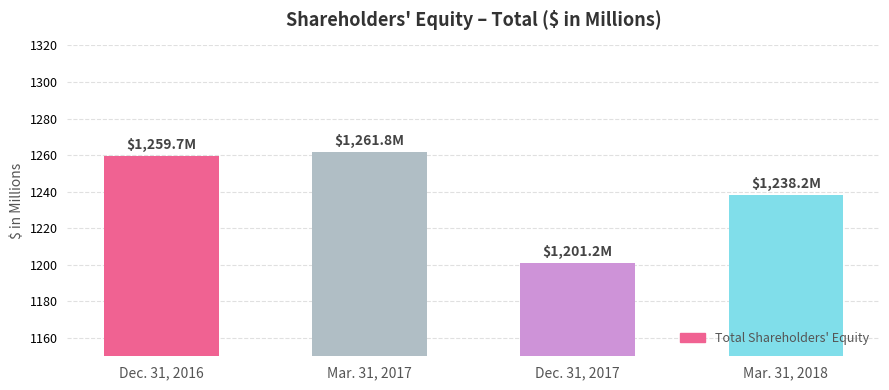

Are the bars horizontal?

No